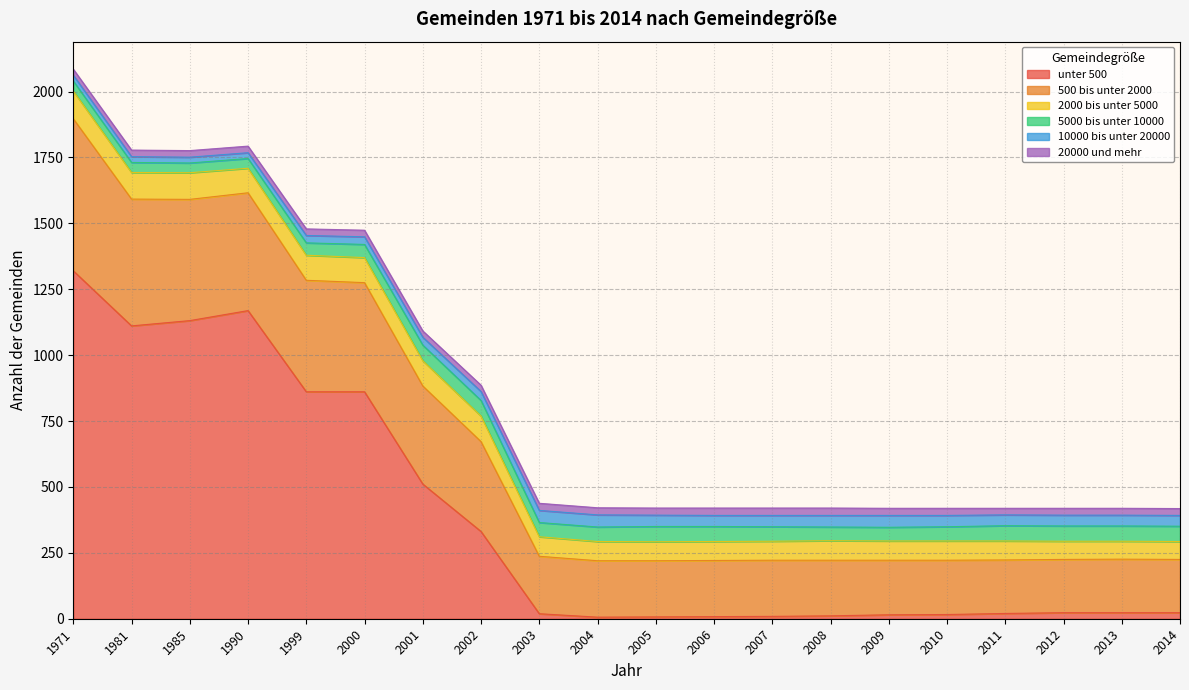

How many data points in 500 bis unter 2000 are less than 214?

10